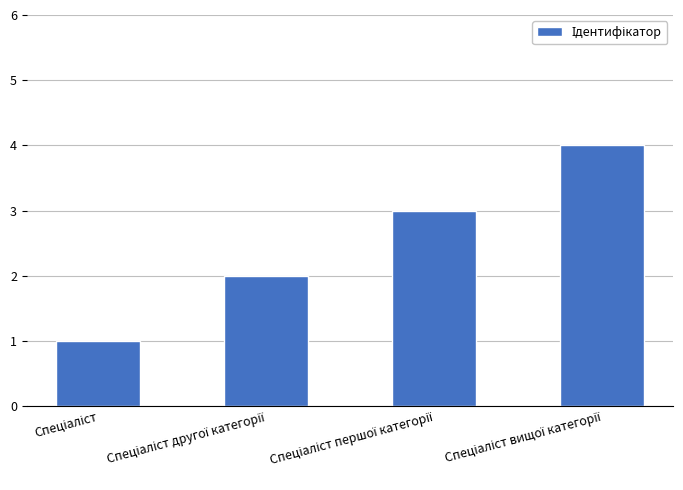

What is the difference between the maximum and minimum values?

3